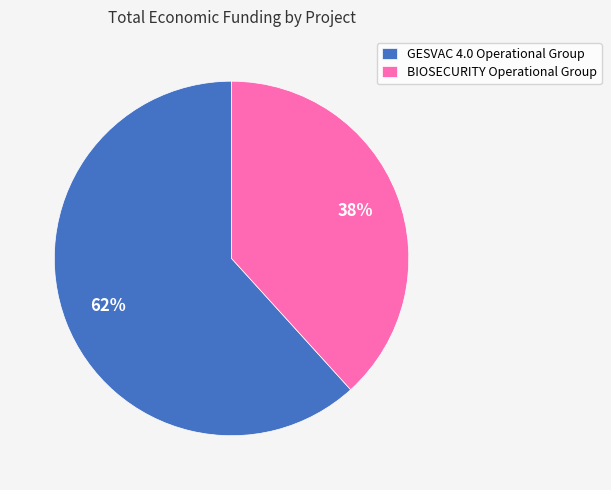

Between GESVAC 4.0 Operational Group and BIOSECURITY Operational Group, which is larger?

GESVAC 4.0 Operational Group